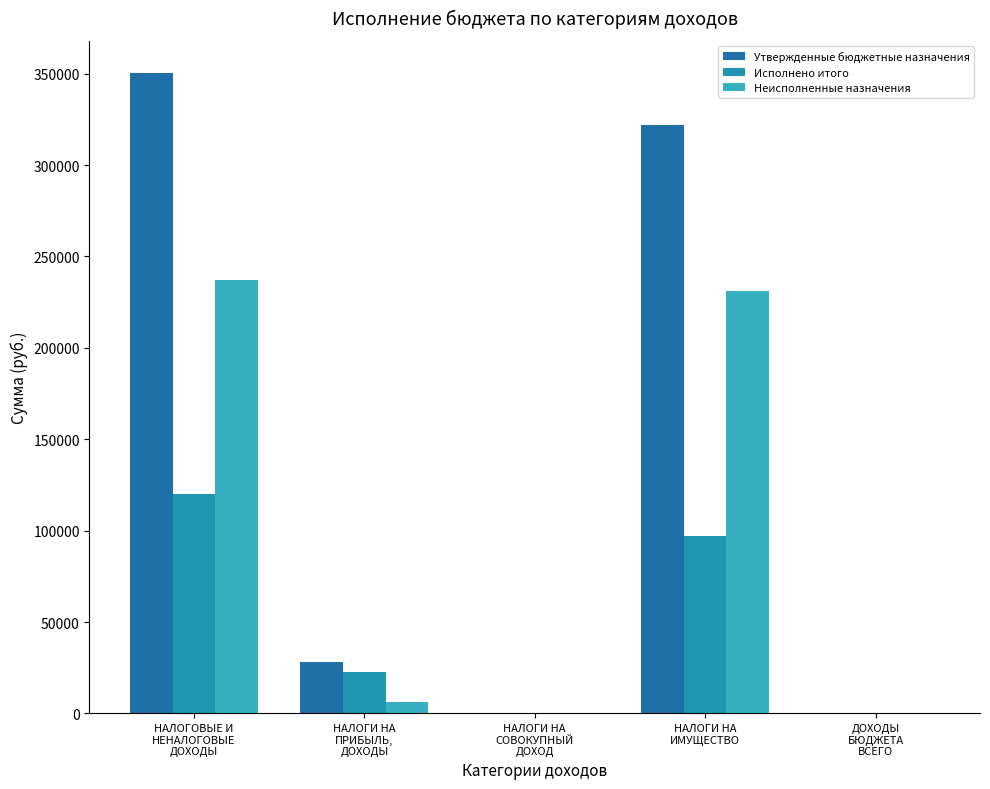

At which category is the sum across all series the highest?

НАЛОГОВЫЕ И
НЕНАЛОГОВЫЕ
ДОХОДЫ